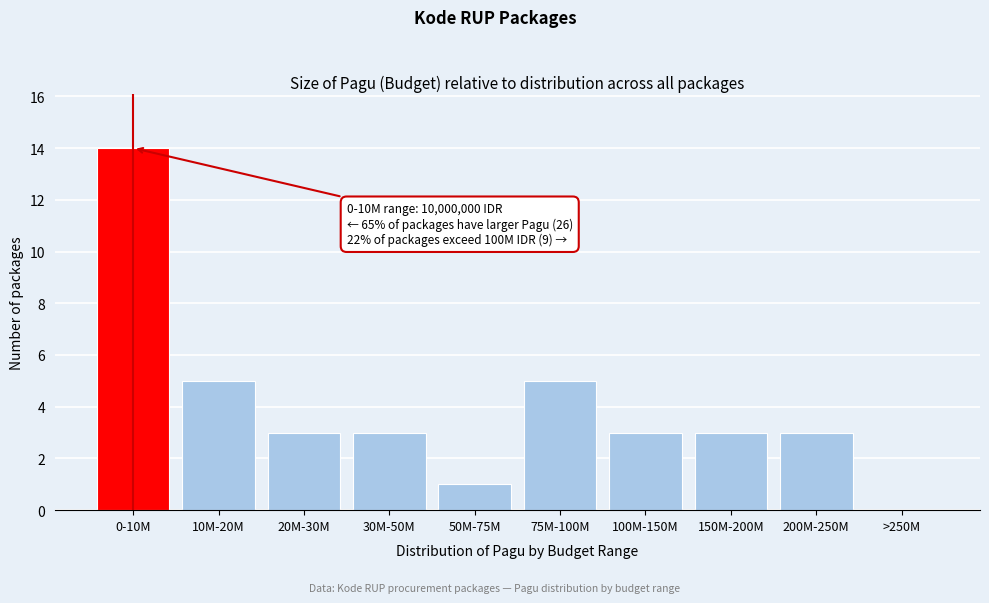

Reading left to right, extract all data points from this chart.

0-10M=14	10M-20M=5	20M-30M=3	30M-50M=3	50M-75M=1	75M-100M=5	100M-150M=3	150M-200M=3	200M-250M=3	>250M=0